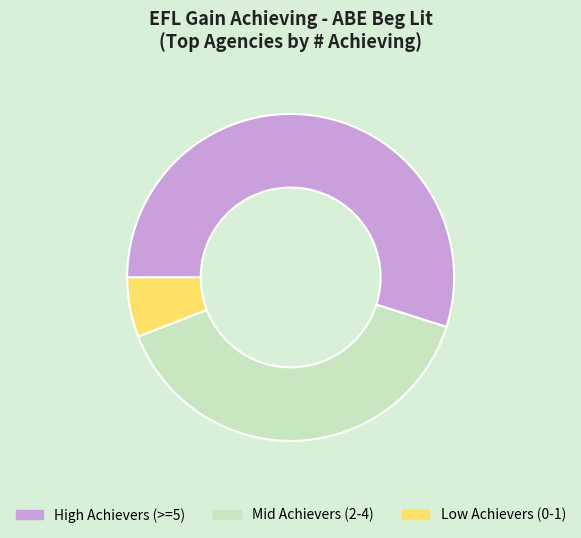

Which category accounts for the majority?

High Achievers (>=5)